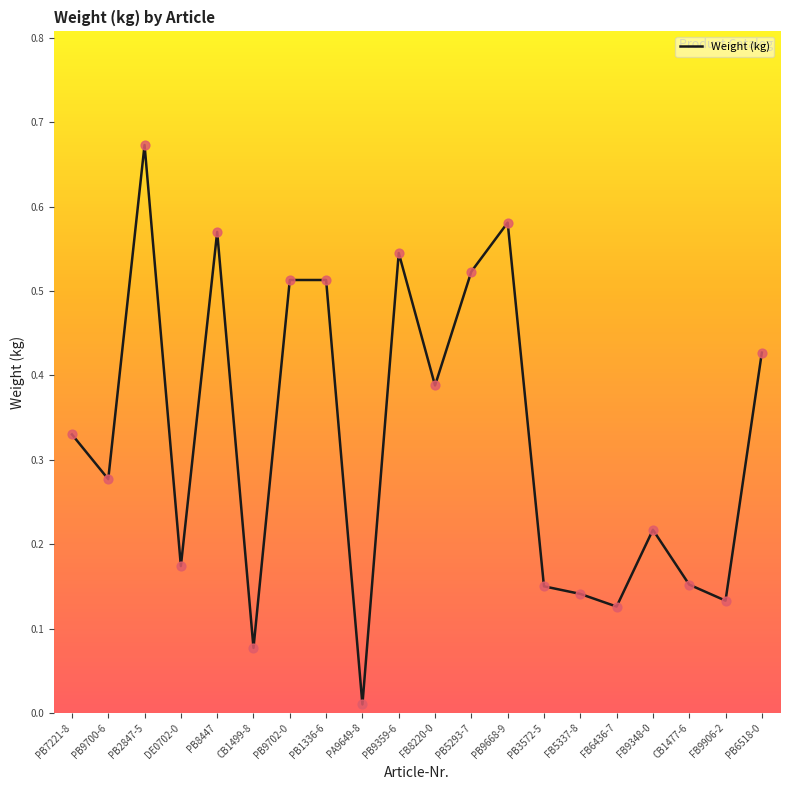

Which has a higher value, PB9359-6 or PB5293-7?

PB9359-6